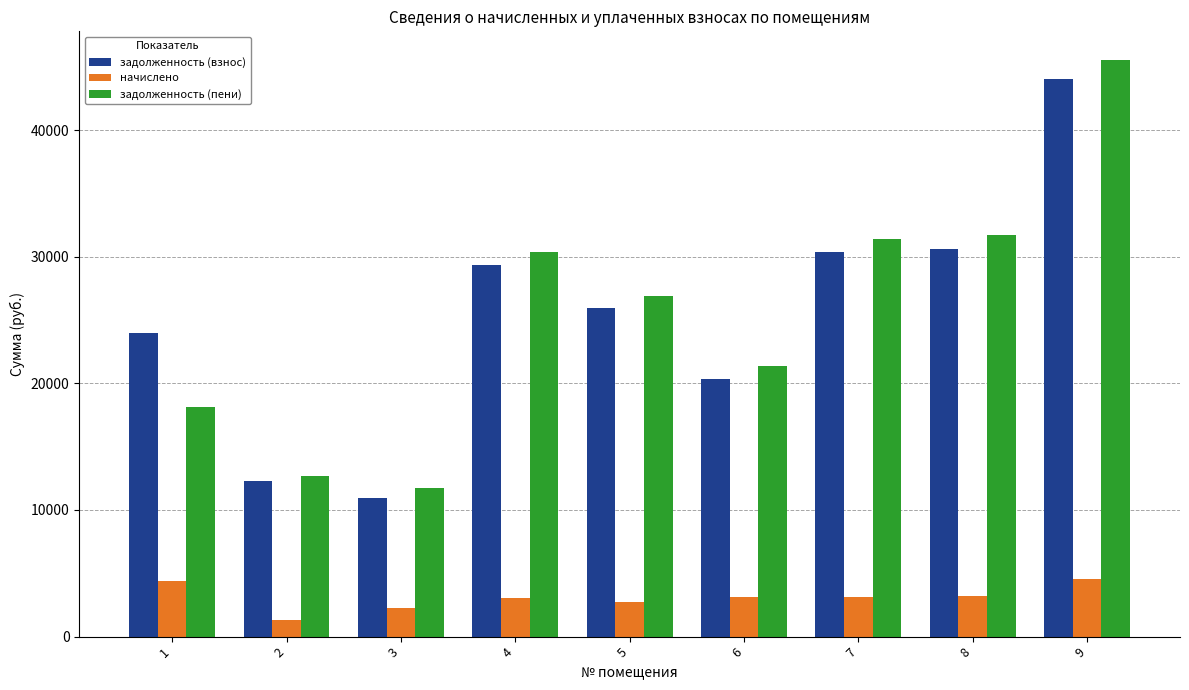

What is the maximum value shown in the chart?

45522.0